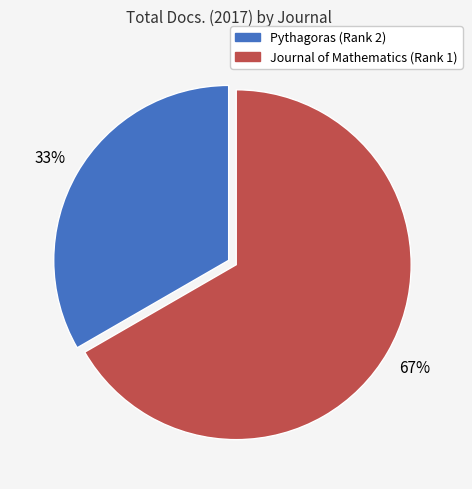

What is the ratio of the value at Journal of Mathematics (Rank 1) to the value at Pythagoras (Rank 2)?

2.0